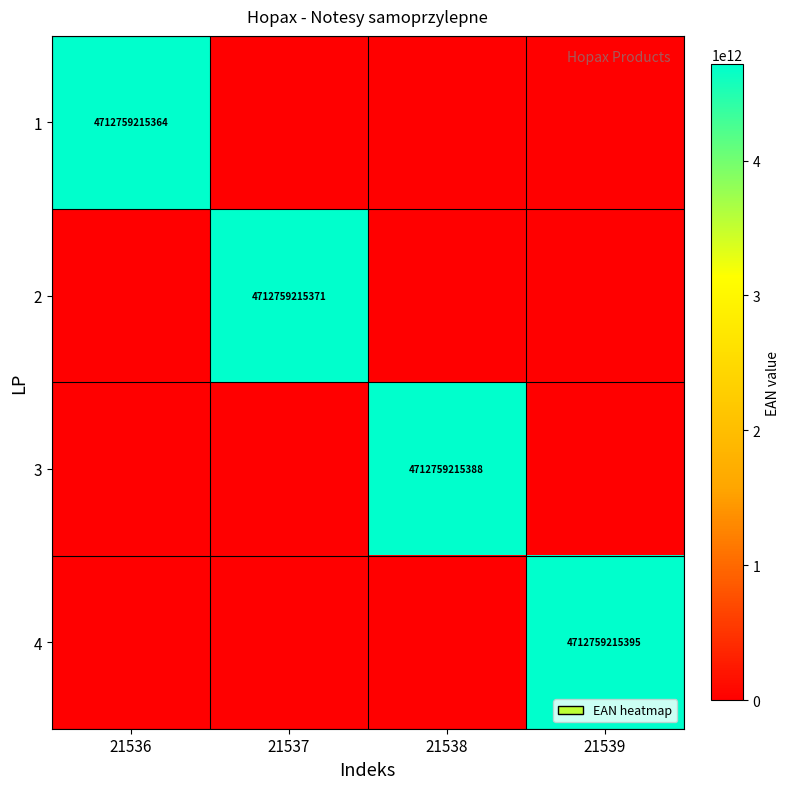

The 3 series shows 8221488213963 at 21538. True or false?

False